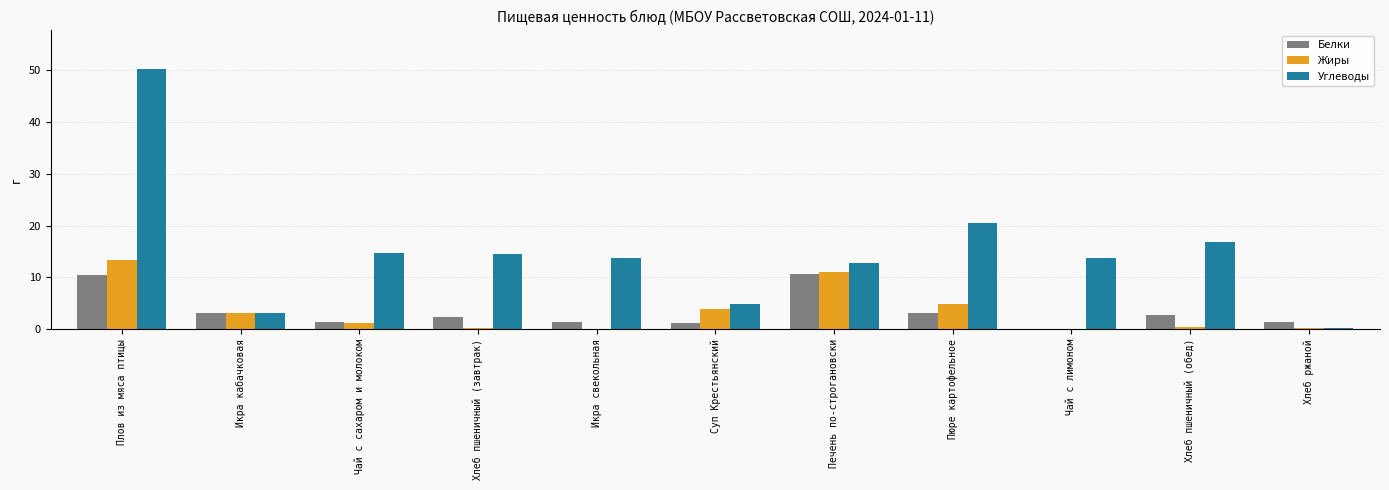

The Углеводы series shows 0.2 at Хлеб ржаной. True or false?

True